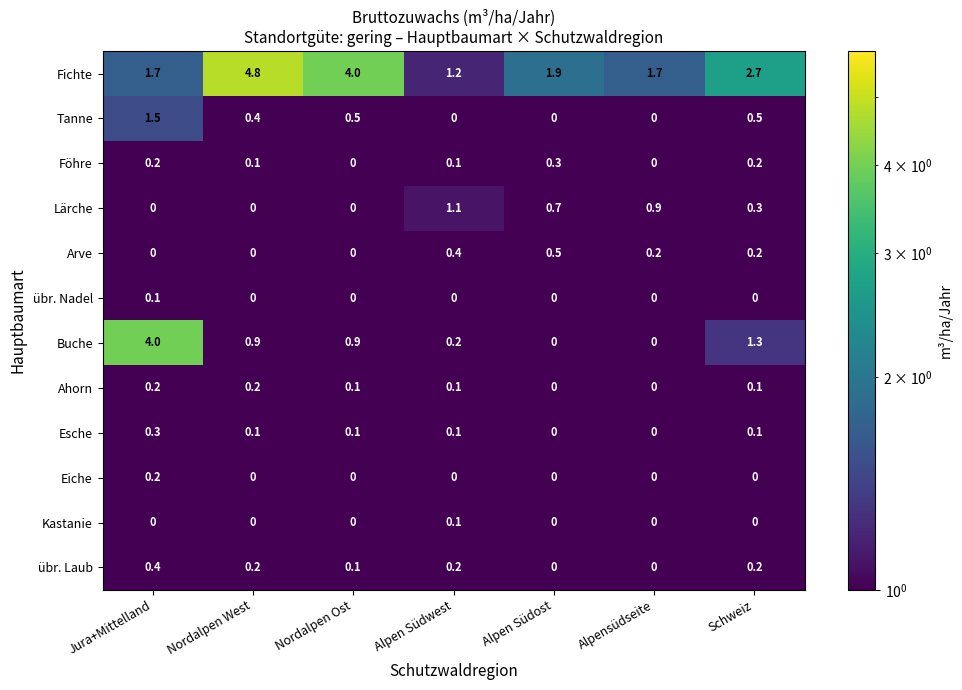

What is the sum of all Föhre values?

0.9